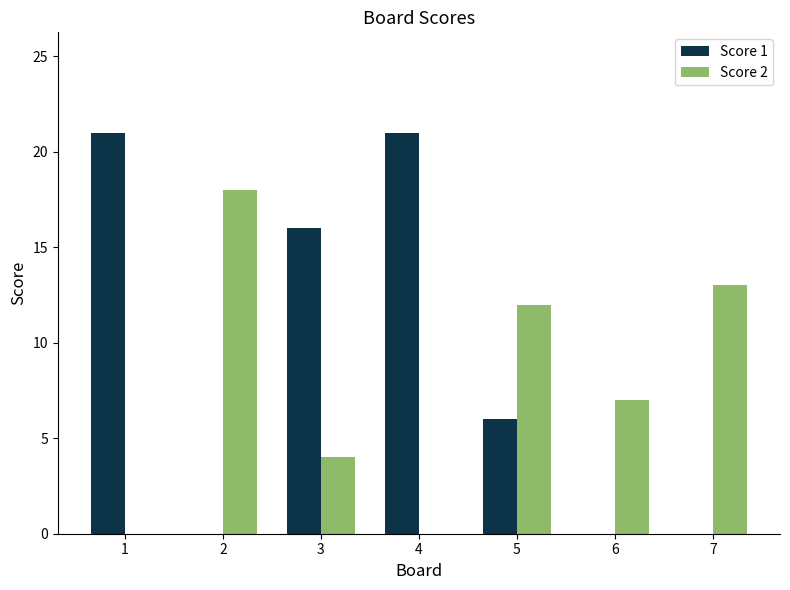

What is the highest value of the Score 1 series?

21